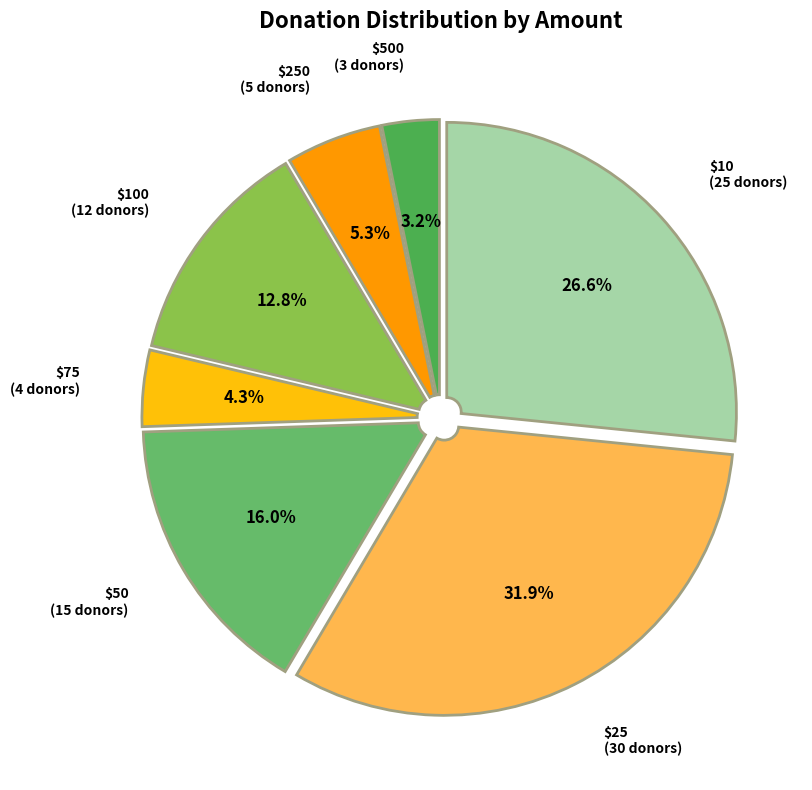

To the nearest percent, what is the combined percentage of $50 and $10?

43%